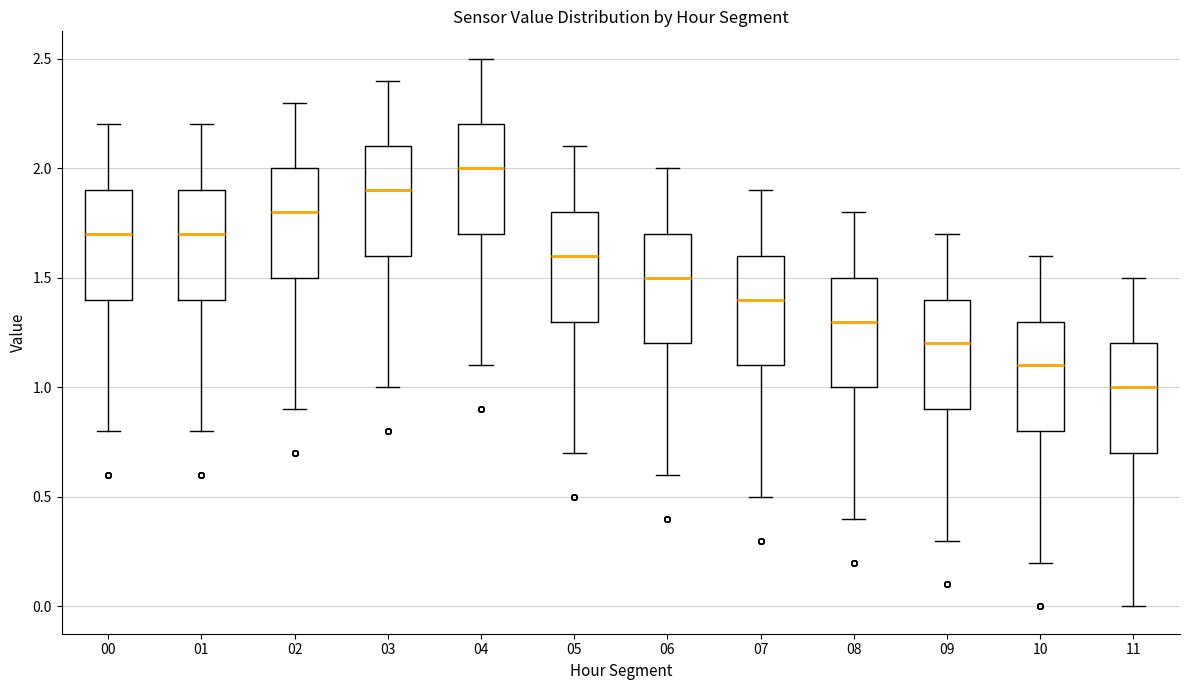

Where is the lower edge of the box at x = 08 on the y-axis? The values are not printed on the chart, so give them approximately, as read against the axis.

1.0